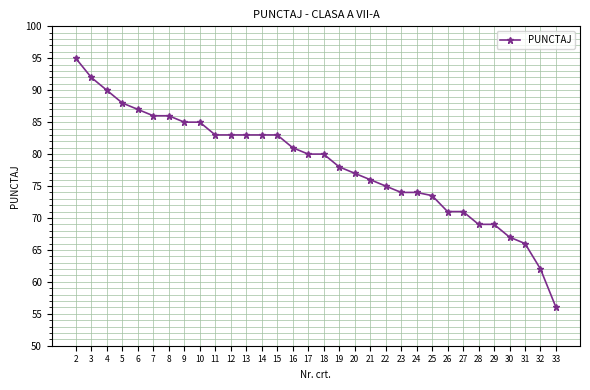

What is the value of the 9th point from the left?

85.0